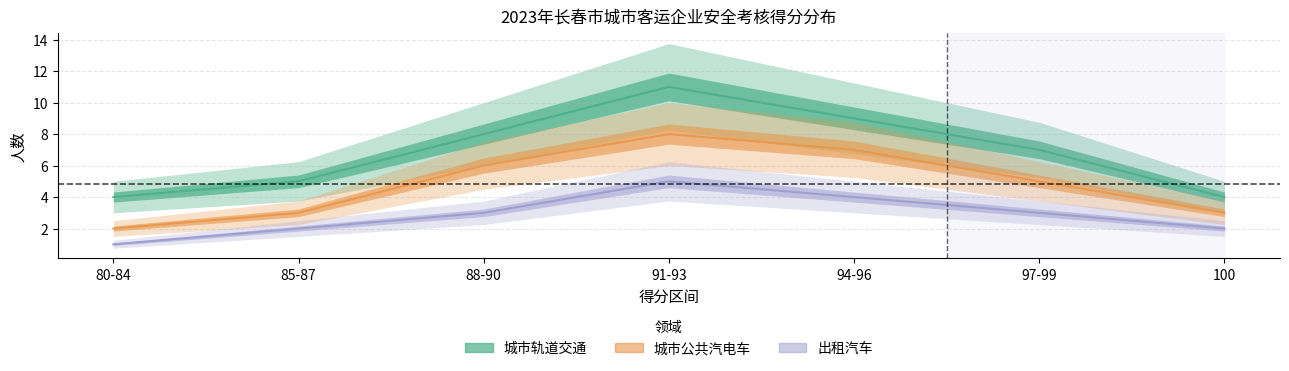

What is the value of the 城市公共汽电车 point at the 4th from the left?

8